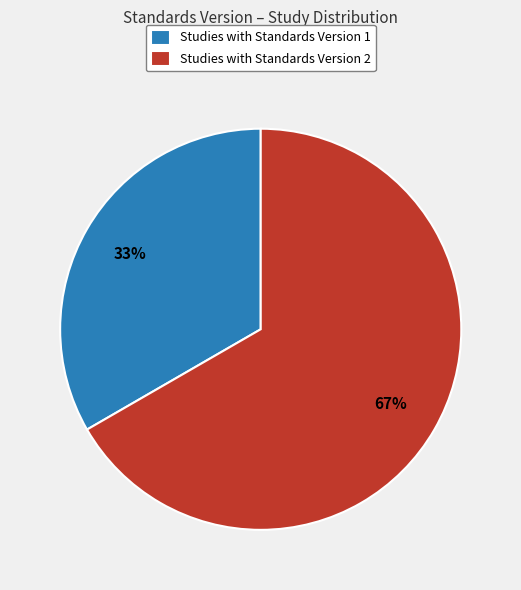

Do Studies with Standards Version 1 and Studies with Standards Version 2 together represent more than half of the pie?

Yes